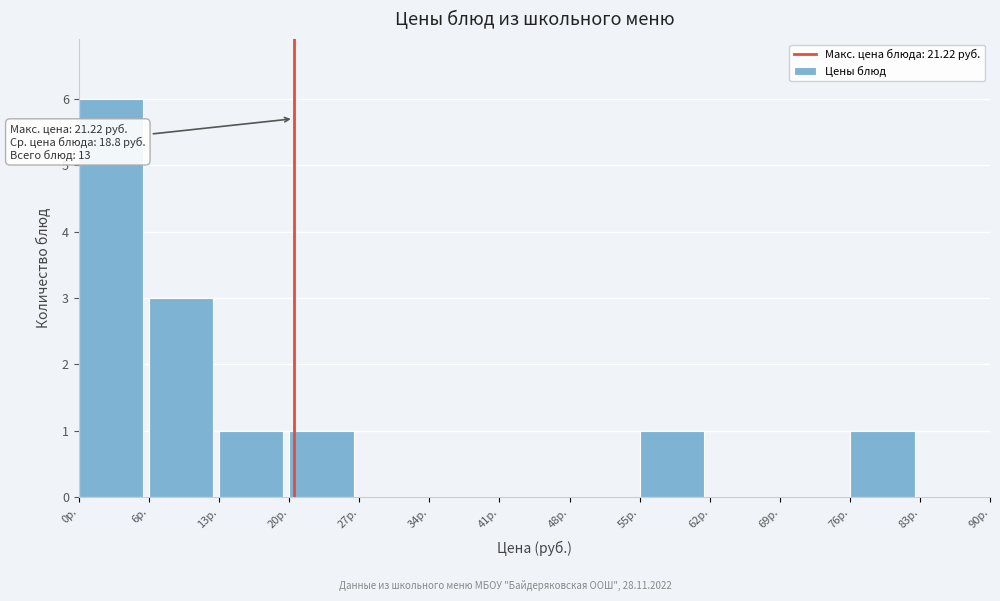

Reading left to right, extract all data points from this chart.

0р.=6	6р.=3	13р.=1	20р.=1	27р.=0	34р.=0	41р.=0	48р.=0	55р.=1	62р.=0	69р.=0	76р.=1	83р.=0